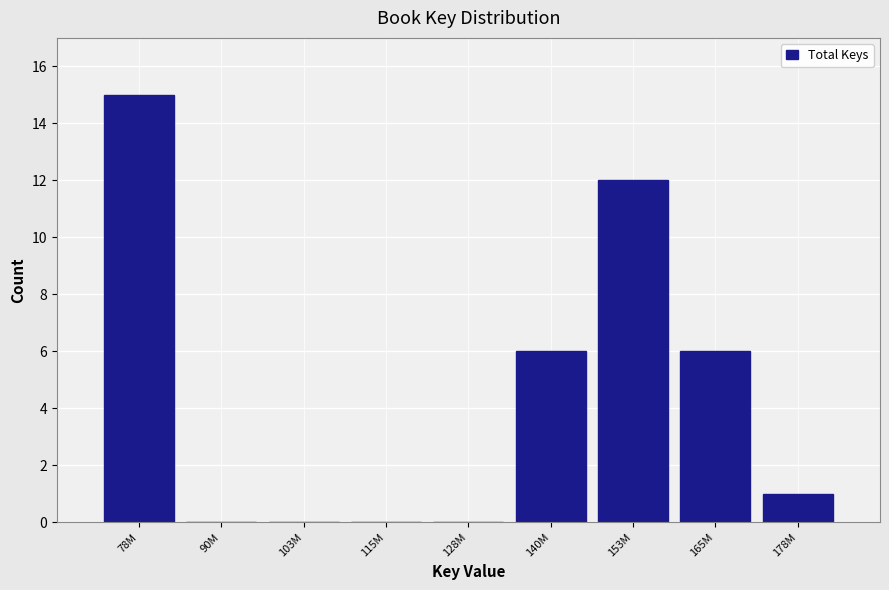

Reading right to left, list all the values displayed in this chart.

178M=1	165M=6	153M=12	140M=6	128M=0	115M=0	103M=0	90M=0	78M=15